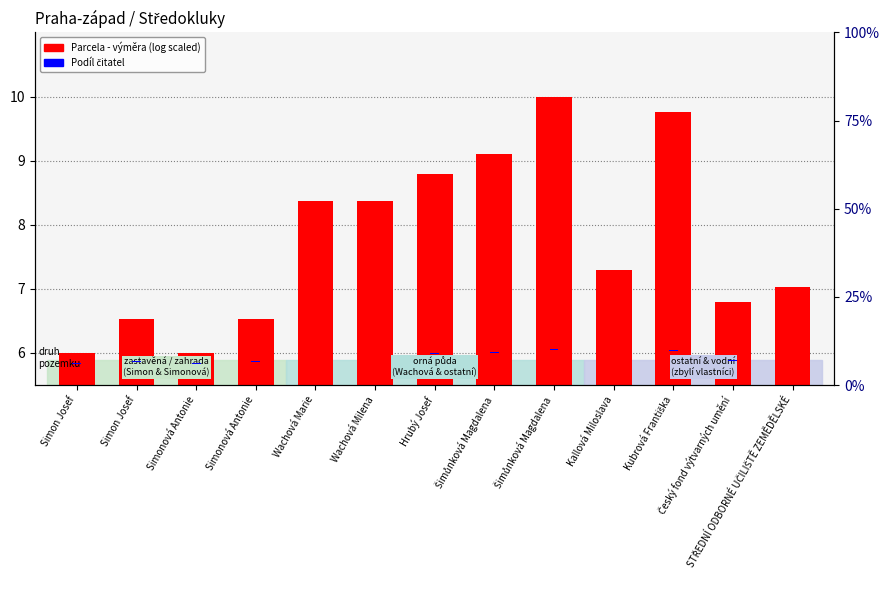

Reading left to right, extract all data points from this chart.

Parcela - výměra (log scaled): 6.0	6.5	6.0	6.5	8.4	8.4	8.8	9.1	10.0	7.3	9.8	6.8	7.0
Podíl čitatel: 0.2	0.2	0.2	0.2	0.2	0.2	0.2	0.2	0.2	0.2	0.2	0.2	0.2